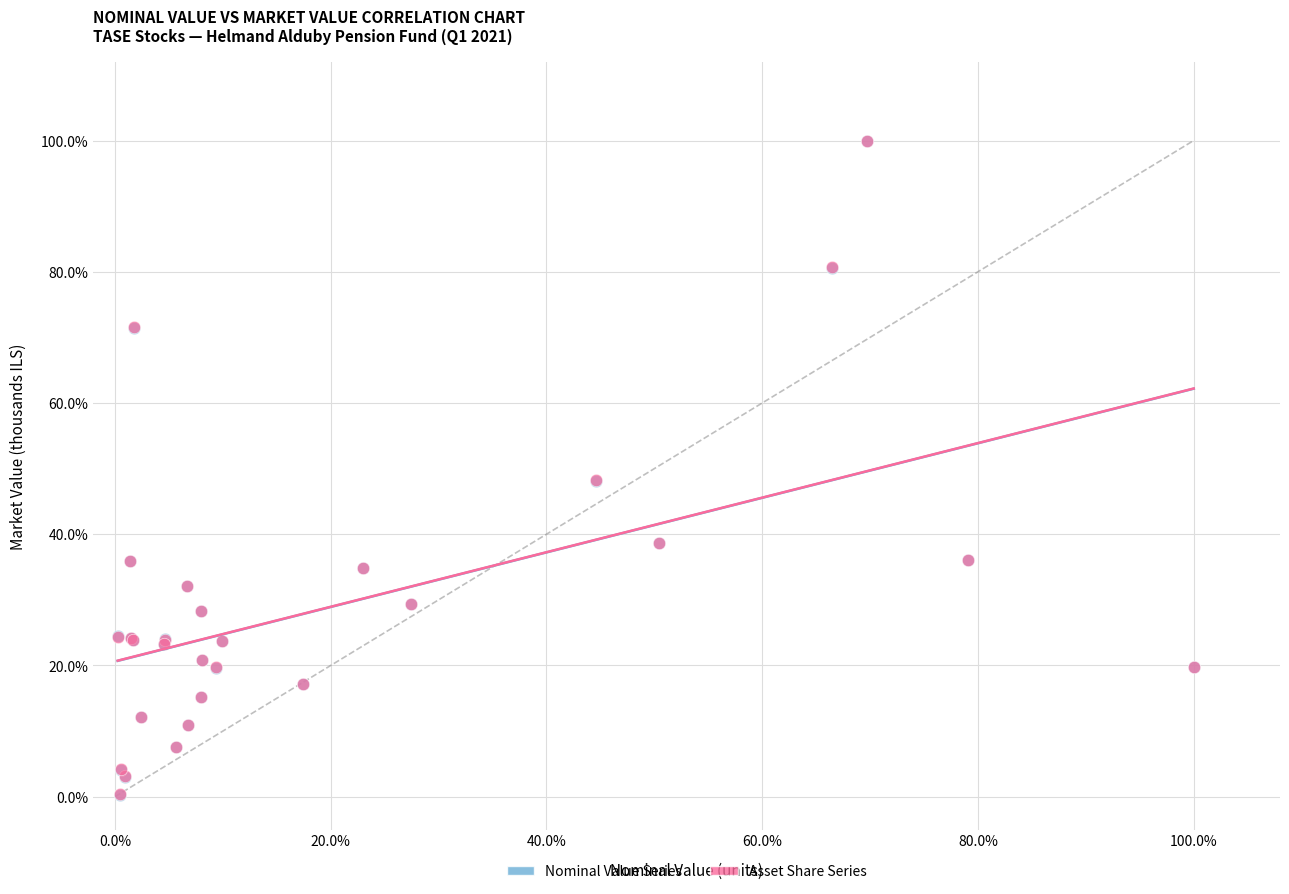

Which series has the largest Y range (max minus min)?

Nominal Value Series